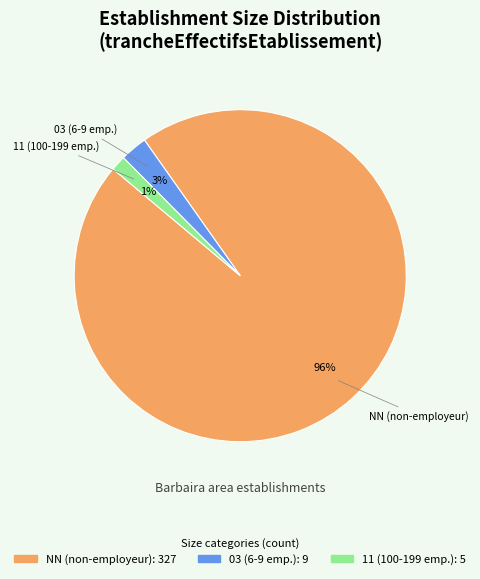

How many segments does this pie chart have?

3